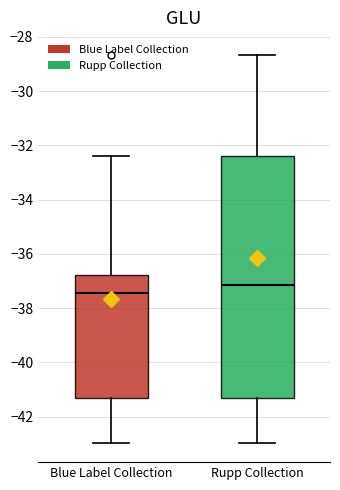

Comparing the boxes themselves (not the whiskers), which one is the tallest?

Rupp Collection